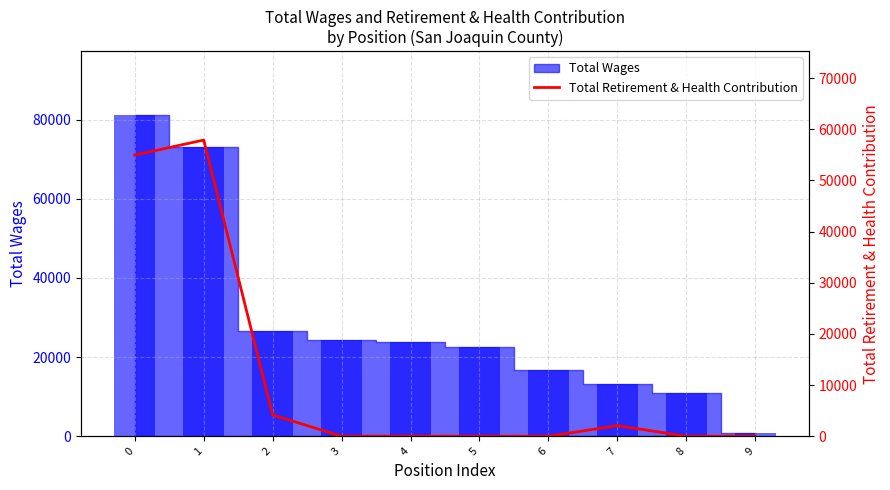

What is the sum of all values?

119059